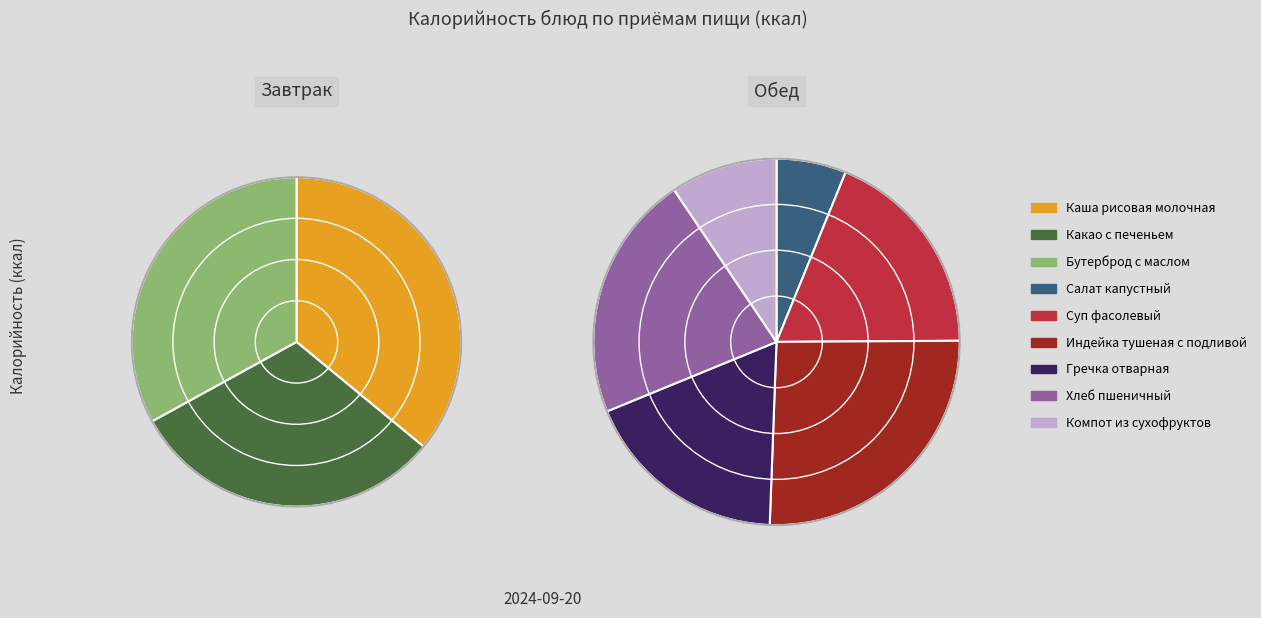

How many segments does this pie chart have?

9